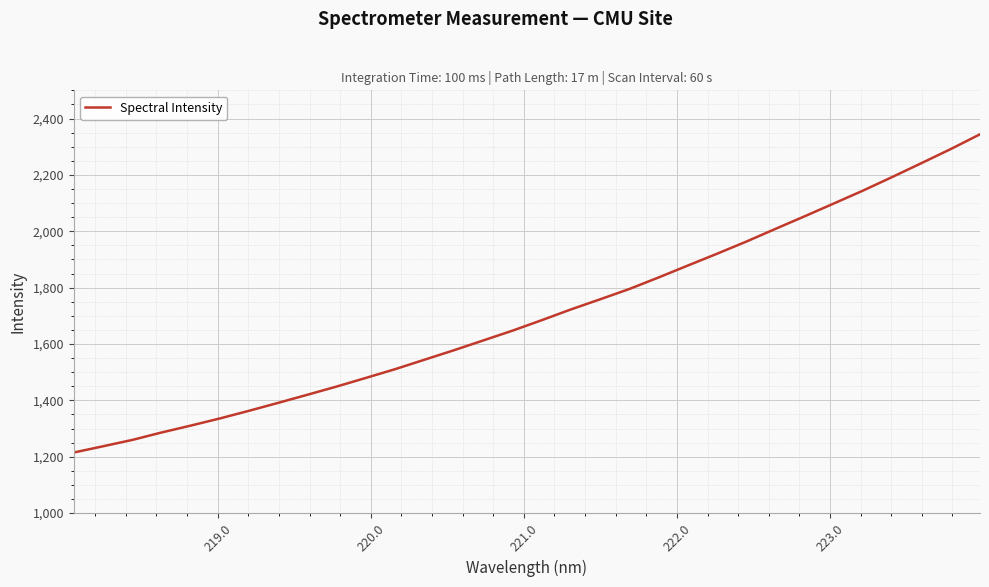

How many lines are shown in the chart?

1